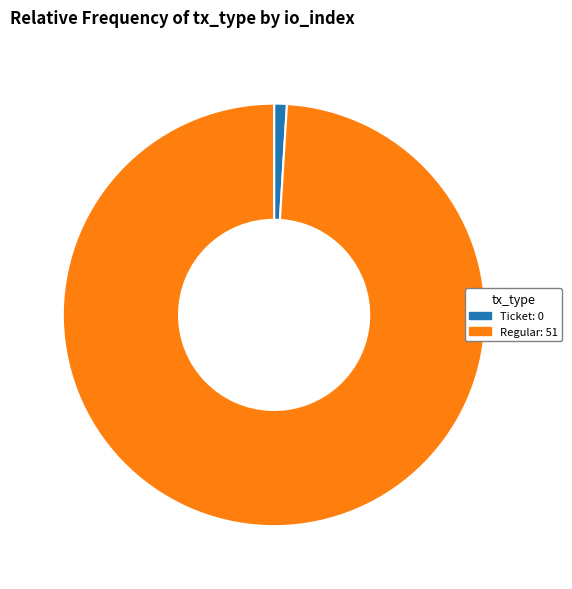

True or false: Regular: 51 accounts for 99% of the total.

True